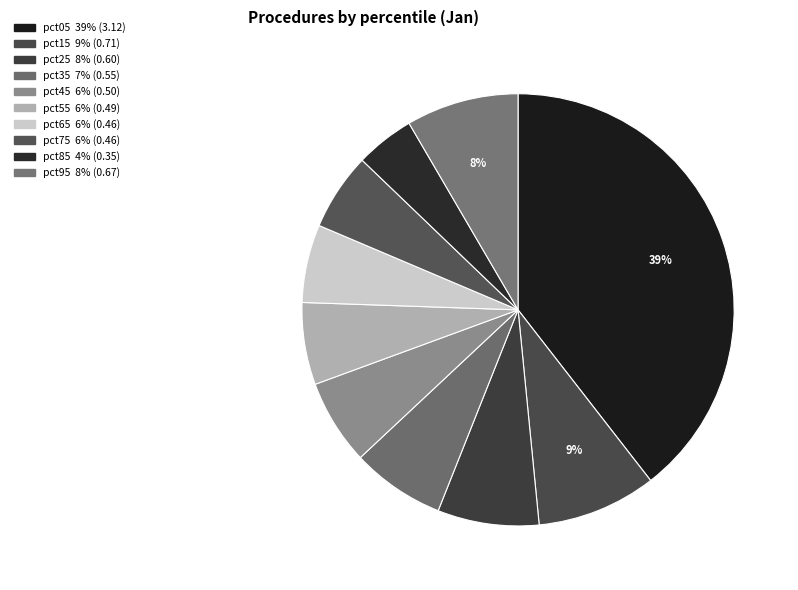

Is pct75 the majority of the pie?

No